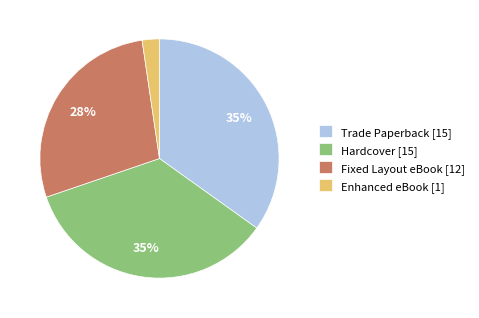

Is there any slice that represents more than half of the pie?

No